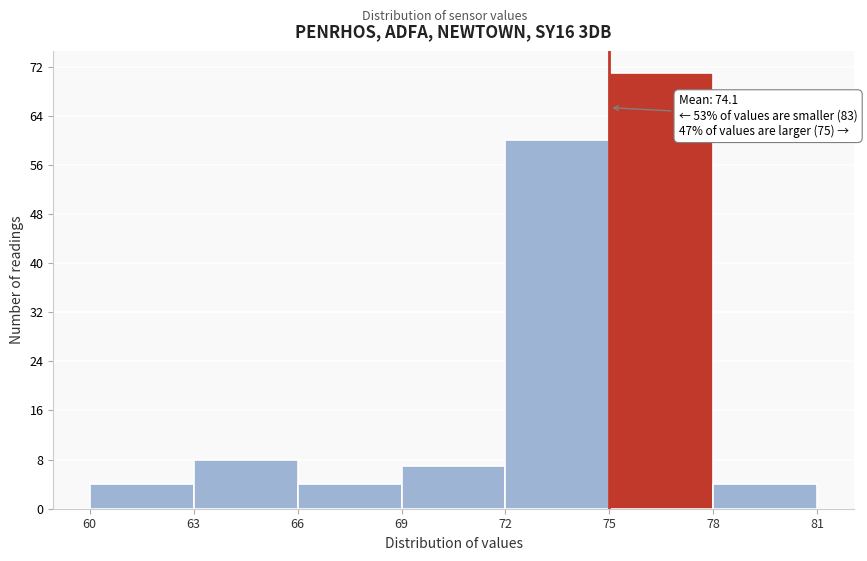

Which range on the x-axis has the tallest bar?

75 to 78